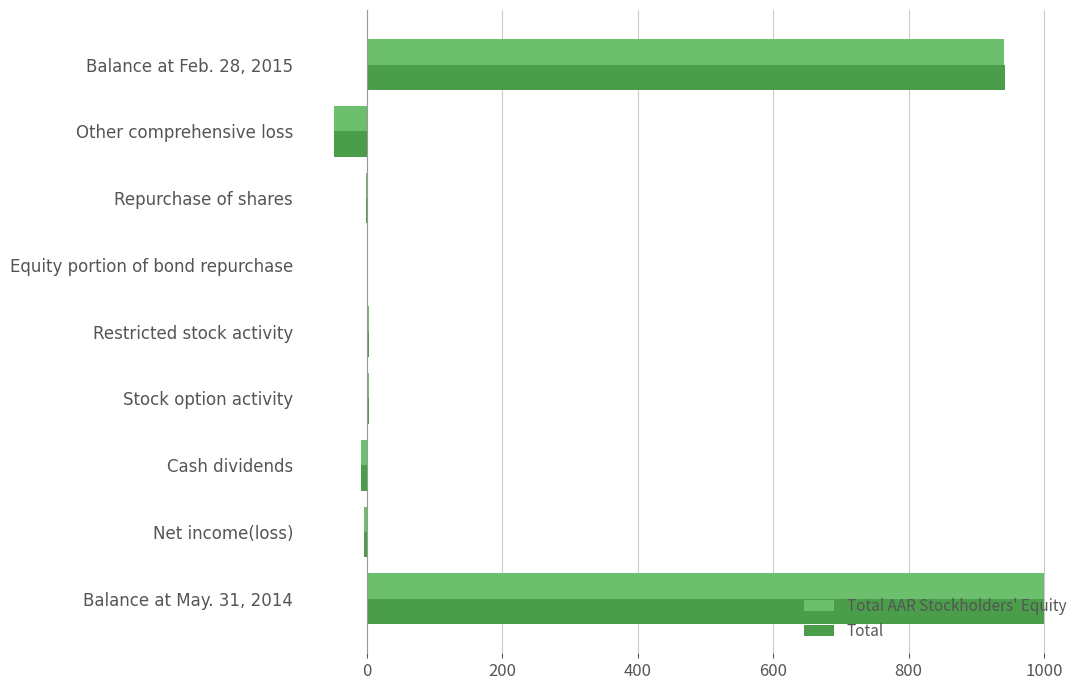

At which label does Total reach its peak?

Balance at May. 31, 2014